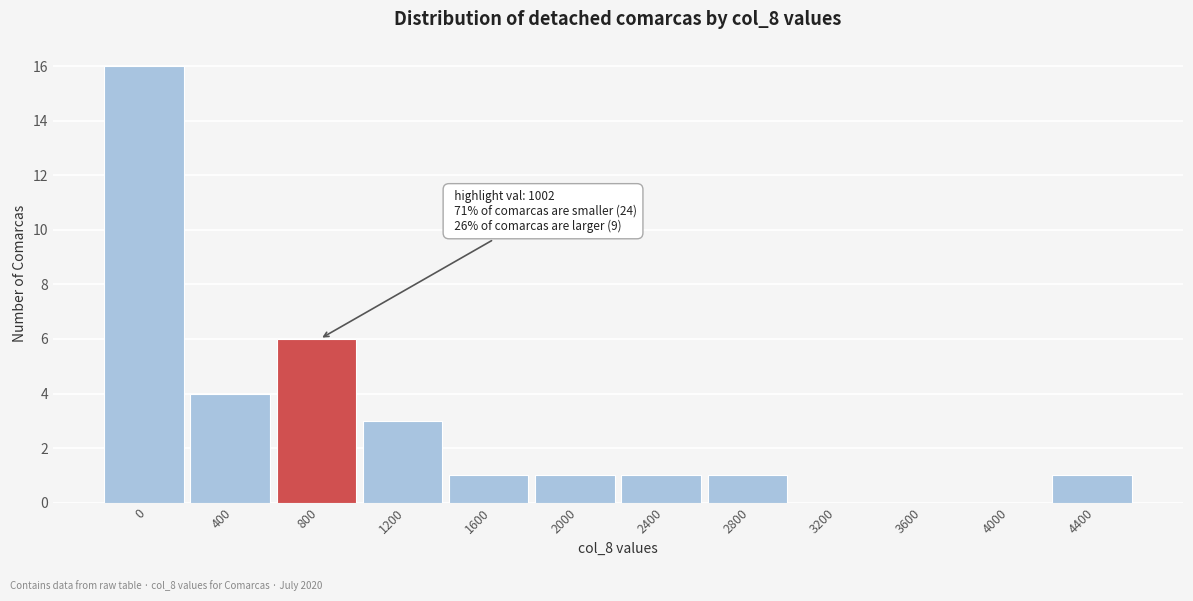

Reading left to right, list all the values displayed in this chart.

0=16	400=4	800=6	1200=3	1600=1	2000=1	2400=1	2800=1	3200=0	3600=0	4000=0	4400=1